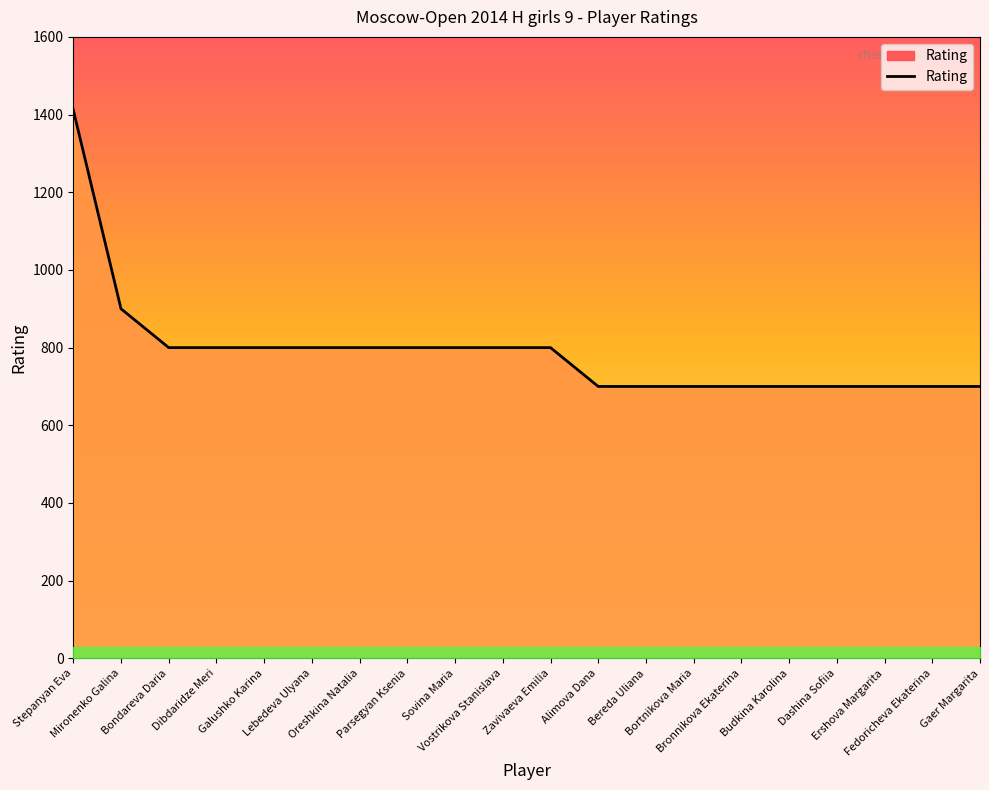

Reading left to right, extract all data points from this chart.

Stepanyan Eva=1412	Mironenko Galina=900	Bondareva Daria=800	Dibdaridze Meri=800	Galushko Karina=800	Lebedeva Ulyana=800	Oreshkina Natalia=800	Parsegyan Ksenia=800	Sovina Maria=800	Vostrikova Stanislava=800	Zavivaeva Emilia=800	Alimova Dana=700	Bereda Uliana=700	Bortnikova Maria=700	Bronnikova Ekaterina=700	Budkina Karolina=700	Dashina Sofiia=700	Ershova Margarita=700	Fedoricheva Ekaterina=700	Gaer Margarita=700